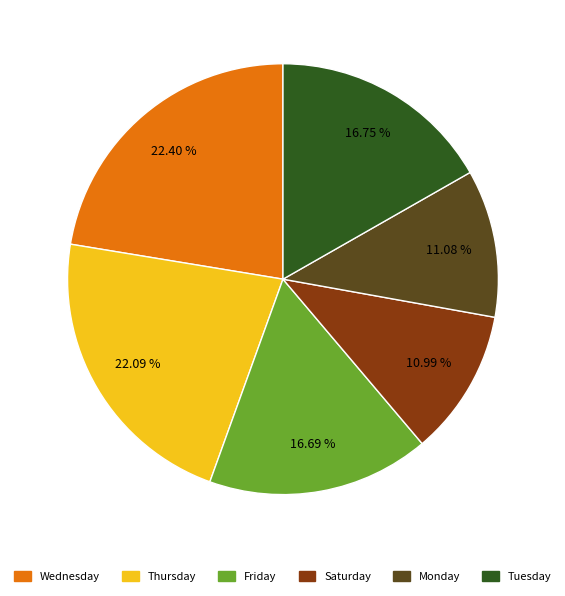

Does any single category account for the majority?

No